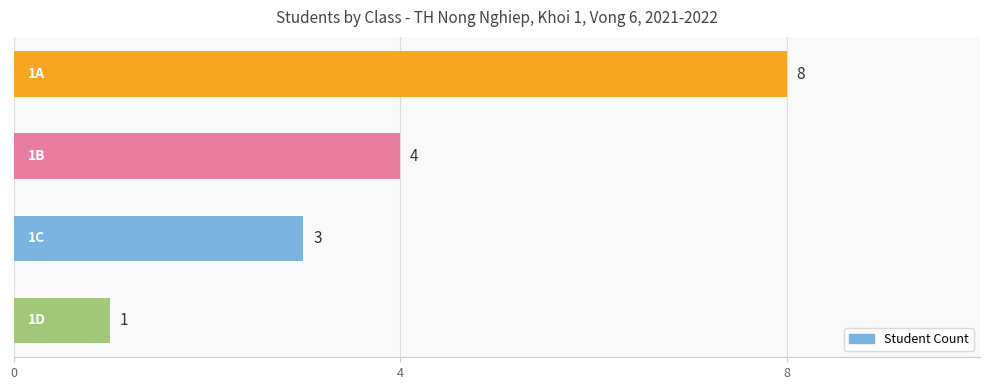

Reading bottom to top, transcribe all the data shown in this chart.

1	3	4	8